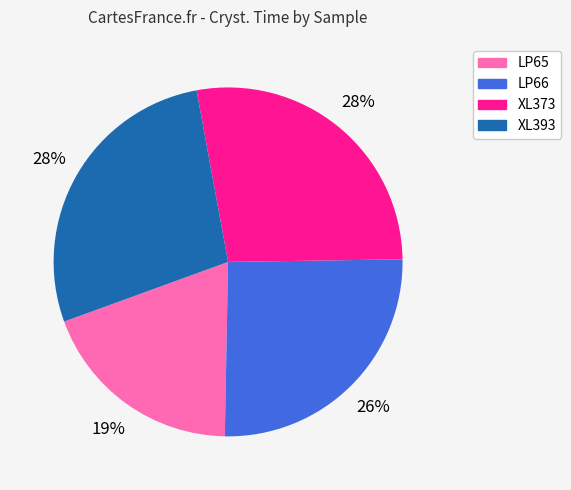

What is the smallest slice in the pie chart?

LP65